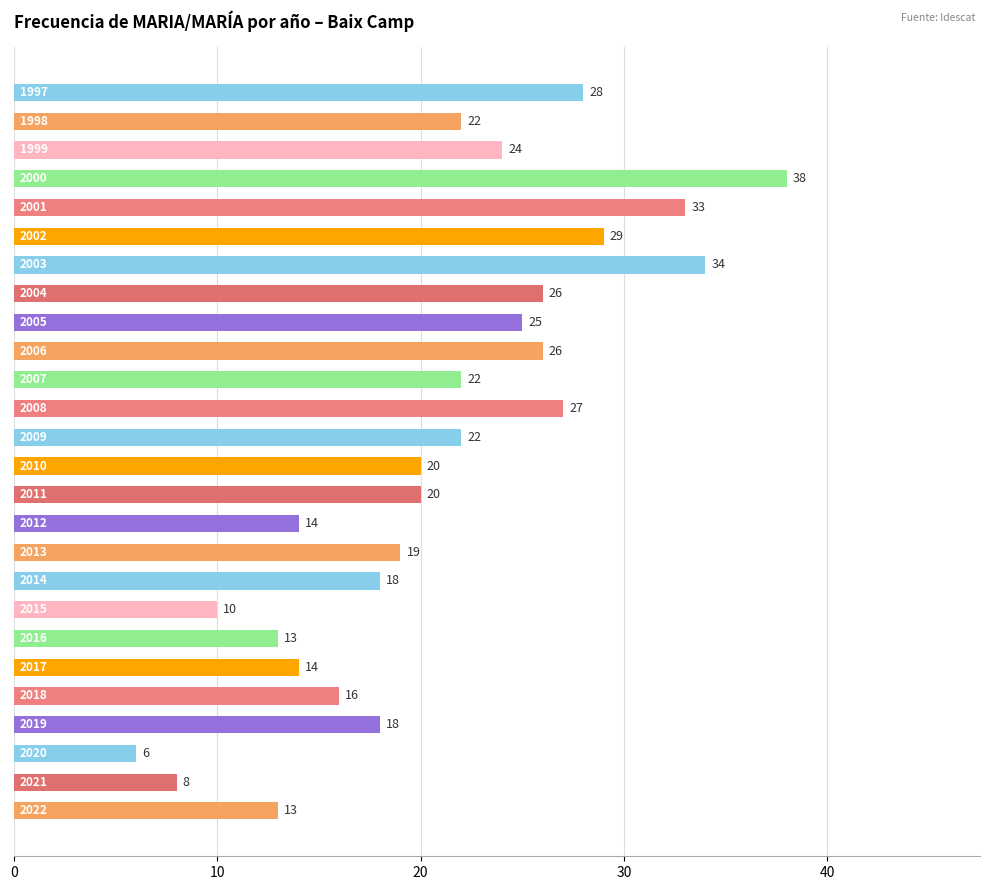

What is the difference between the maximum and minimum values?

32